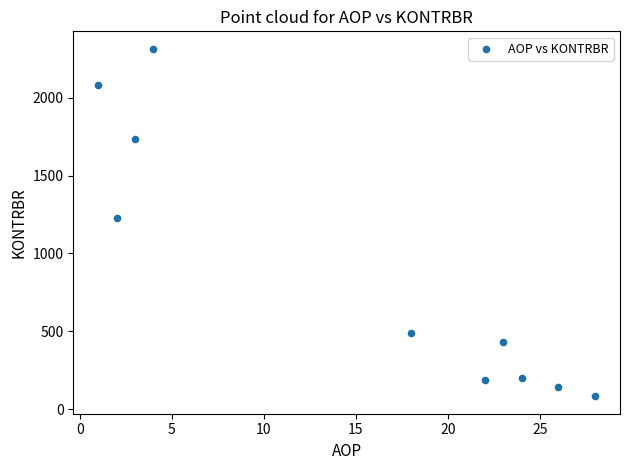

What Y value in the scatter plot is closest to 1198?

1228.5